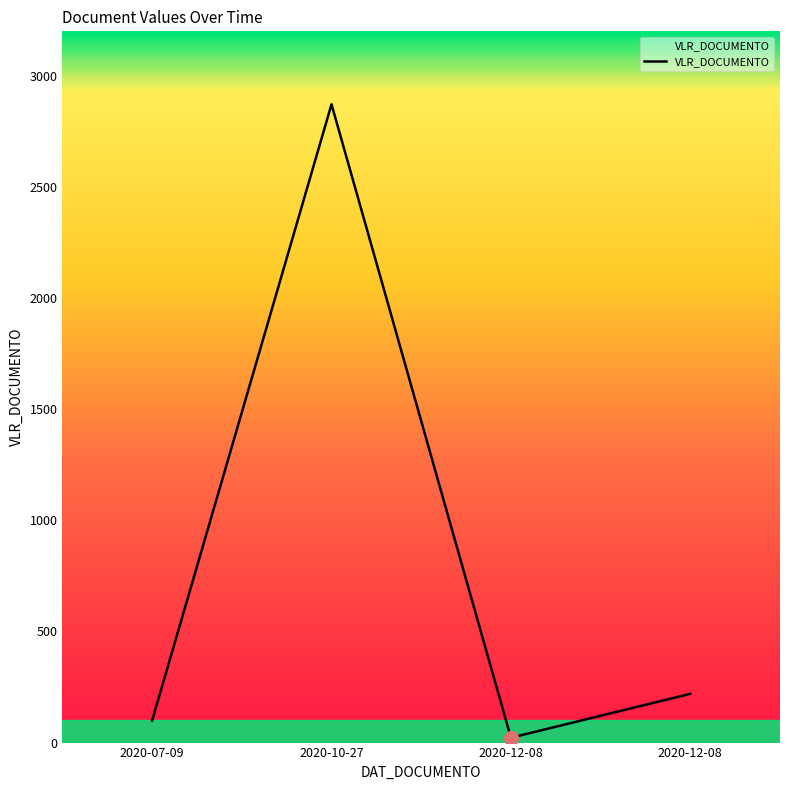

Count the number of categories in the chart.

4